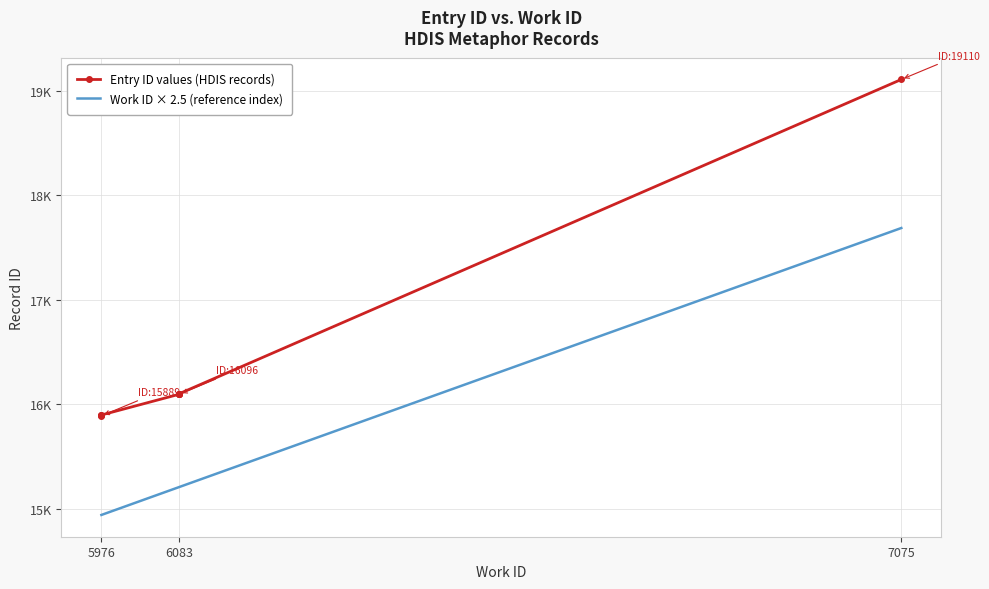

At 5976, list the series in order from largest to smallest.

Entry ID values (HDIS records), Work ID × 2.5 (reference index)